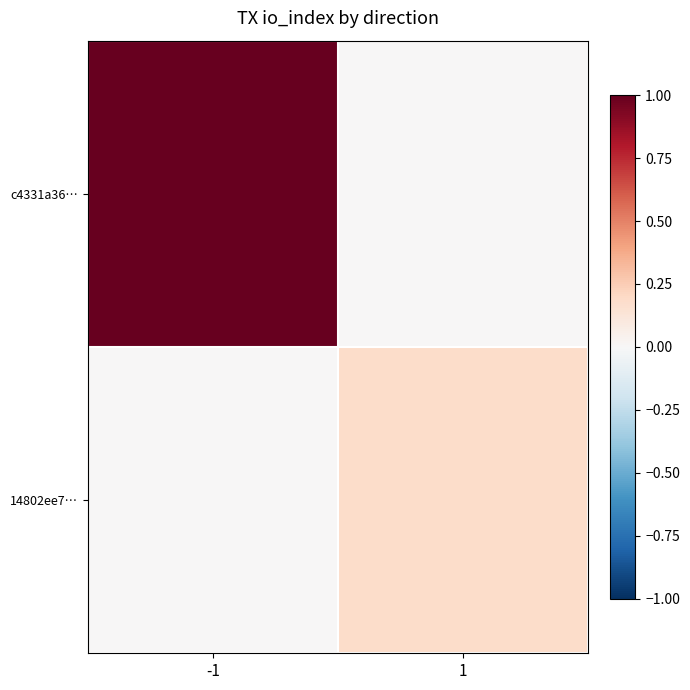

Rank the series at 1 from highest to lowest value.

14802ee7…, c4331a36…